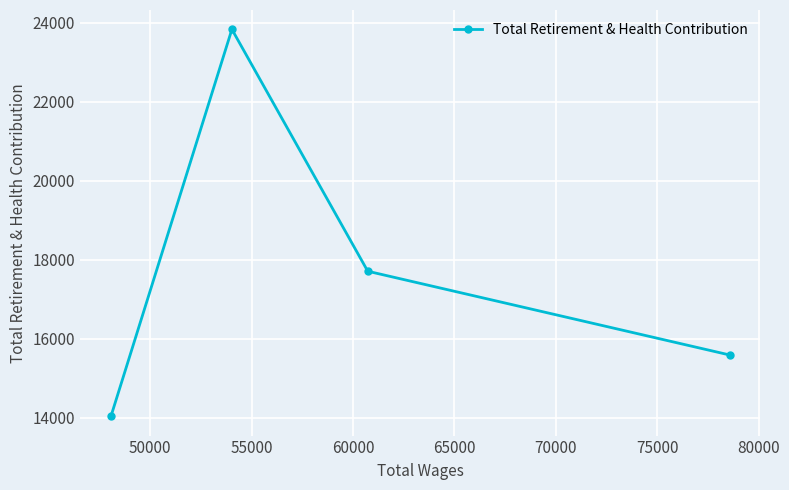

What is the sum of all values?

71177